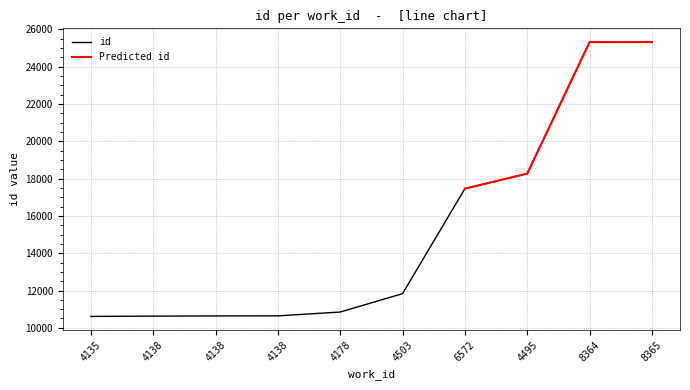

List the labels in order of value, smallest first.

4135, 4138, 4138, 4138, 4178, 4503, 6572, 4495, 8364, 8365